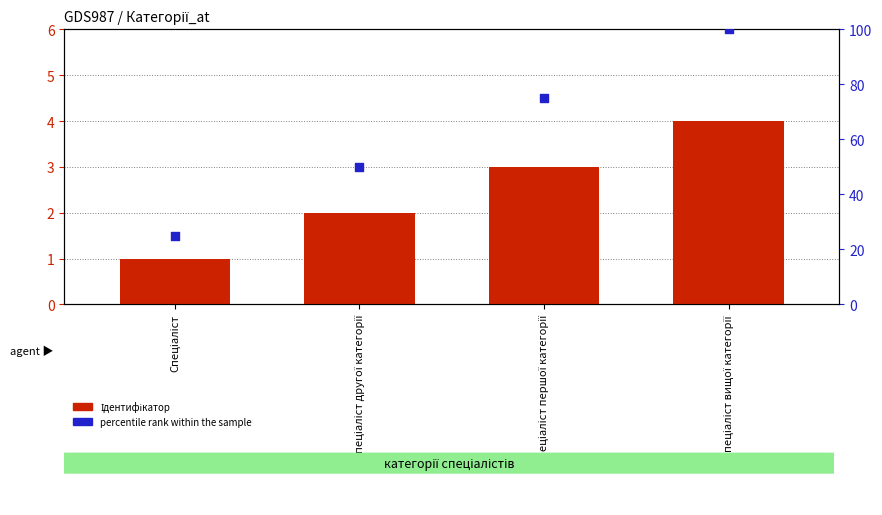

Is the value of Ідентифікатор at Спеціаліст другої категорії greater than the value of percentile rank within the sample at Спеціаліст першої категорії?

No